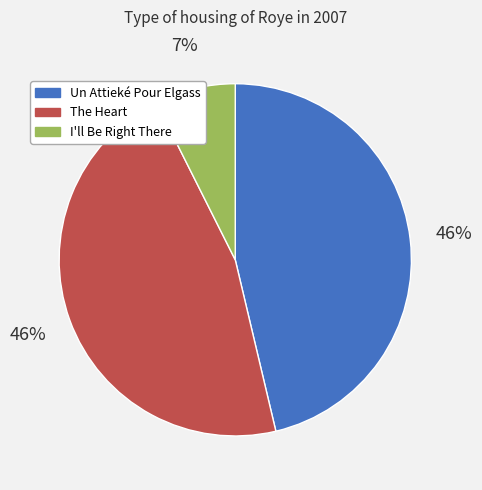

How many slices are in this pie chart?

3